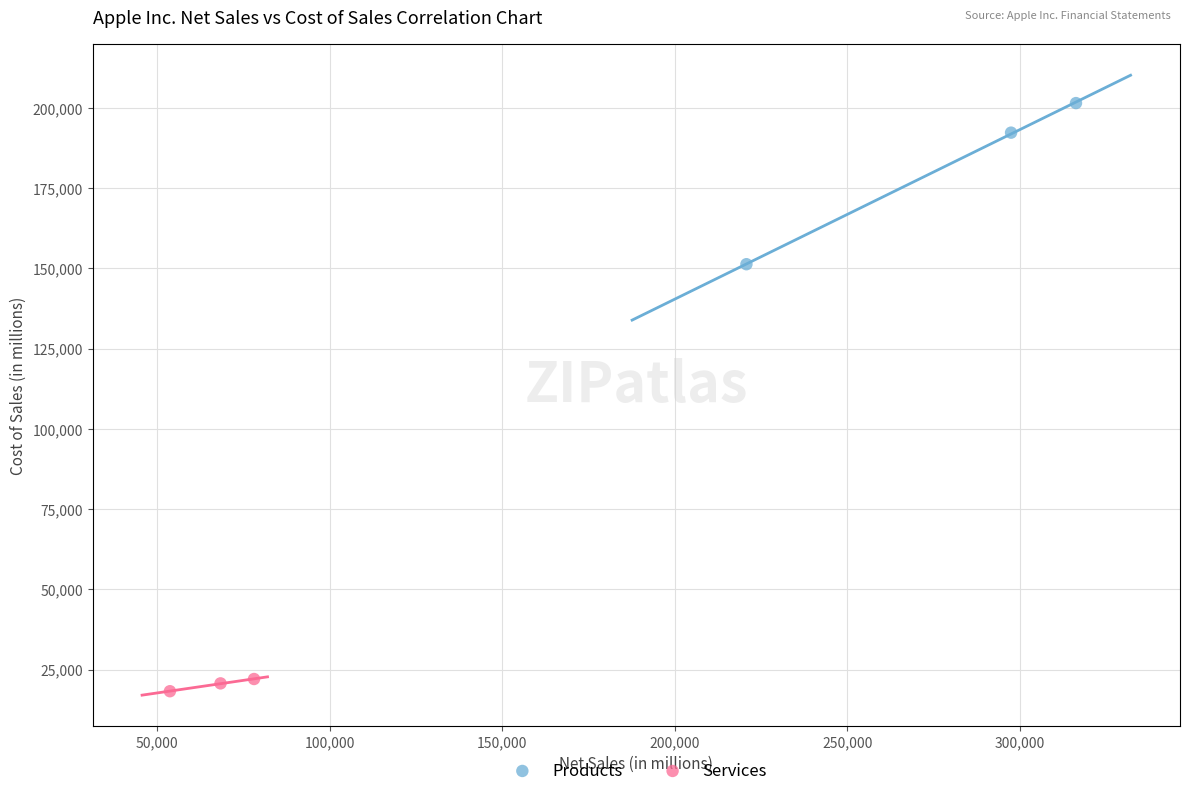

Which series contains the lowest Y value?

Services